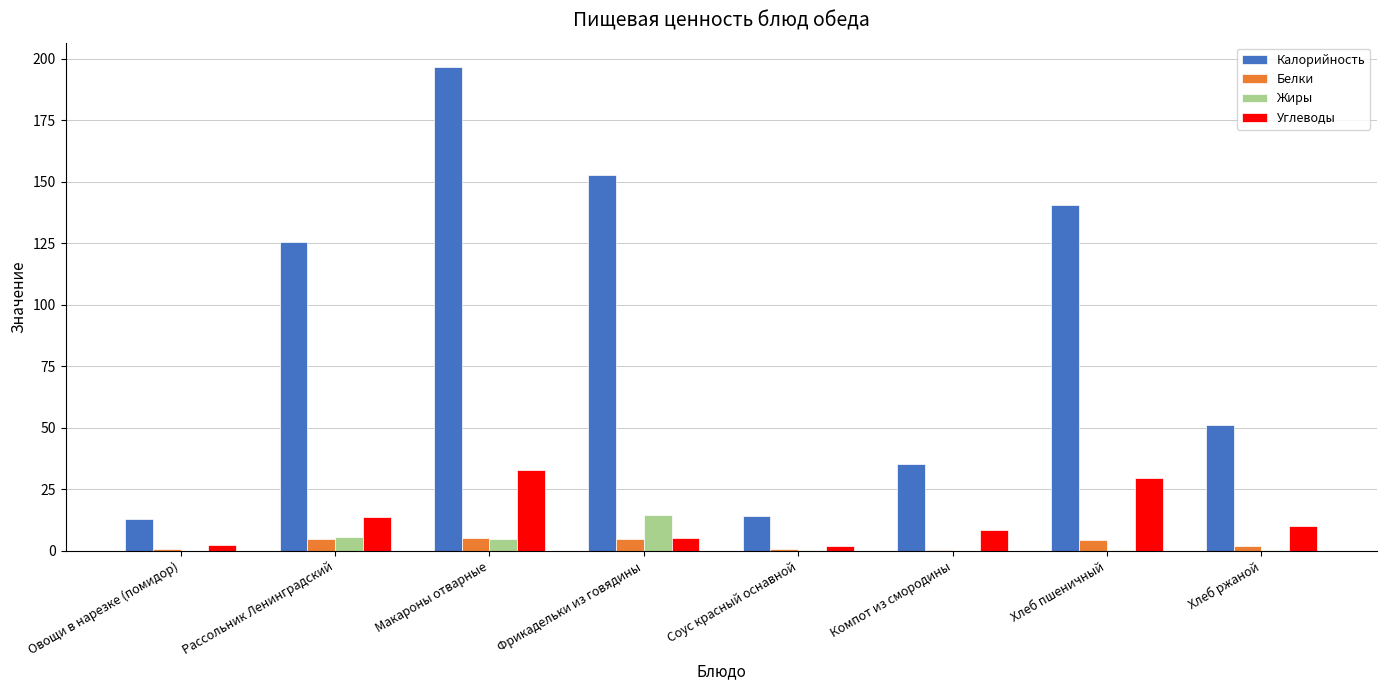

What is the approximate value of Калорийность at Компот из смородины?

35.5